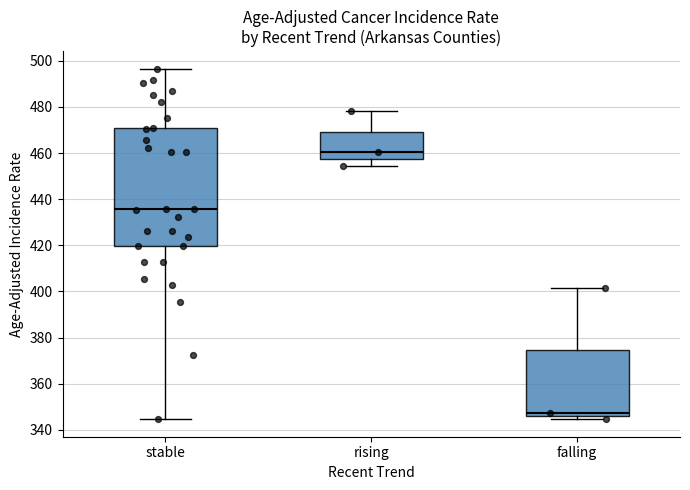

Reading left to right, transcribe this box plot: for each box, give where its median line is, the range the box spans, and where its two whiskers end, as read against the y-axis. The values are not printed on the chart, so give them approximately, as read against the axis.

stable: median 436, box 420 to 472, whiskers 344 to 496
rising: median 460, box 458 to 470, whiskers 454 to 478
falling: median 348, box 346 to 374, whiskers 344 to 402